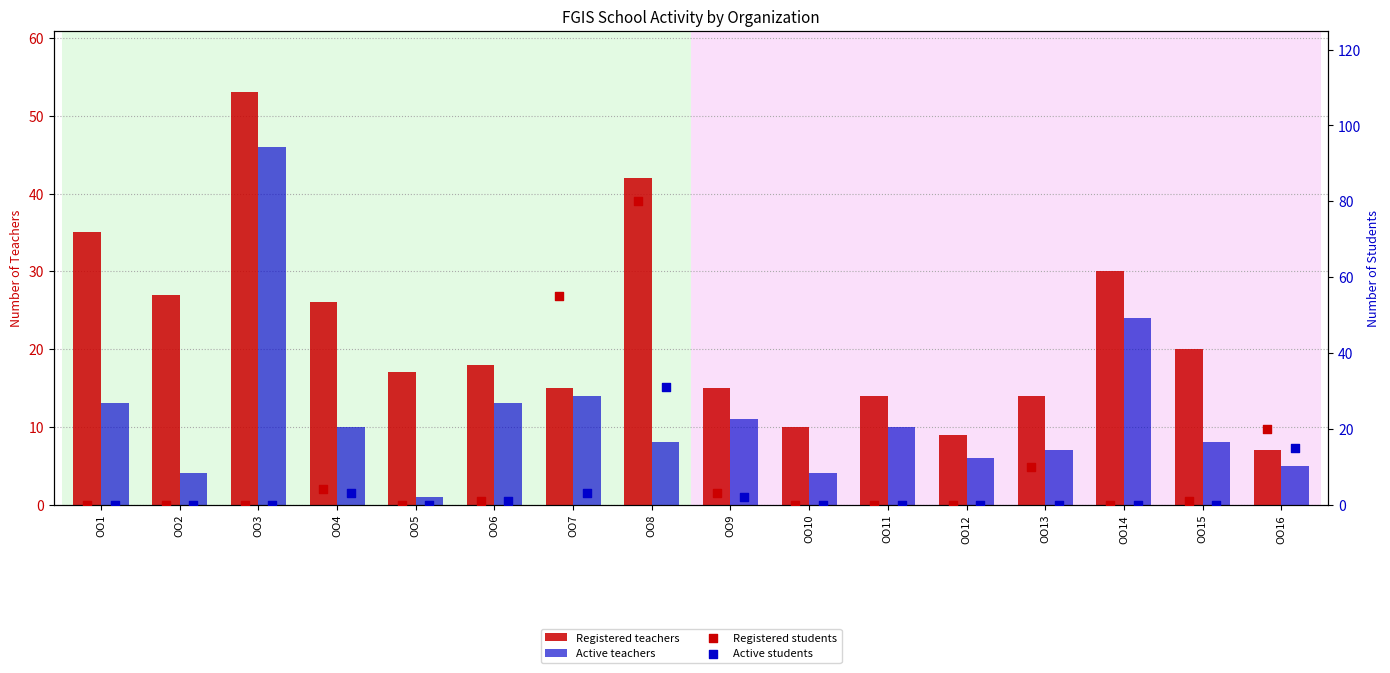

Which series contains the highest Y value?

Registered students